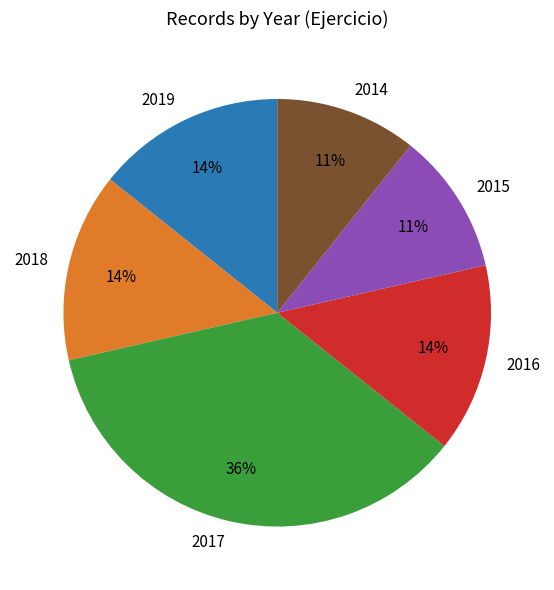

To the nearest percent, what is the average slice percentage?

17%